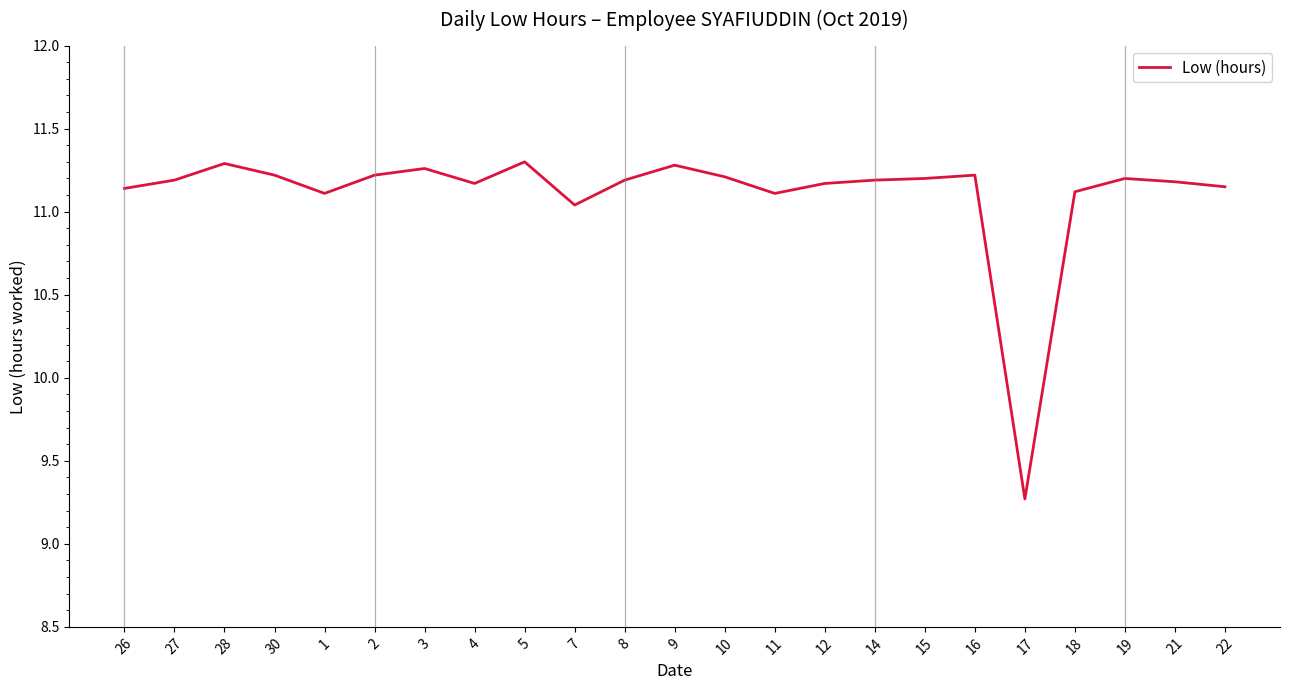

Which category has the lowest value across all series?

17